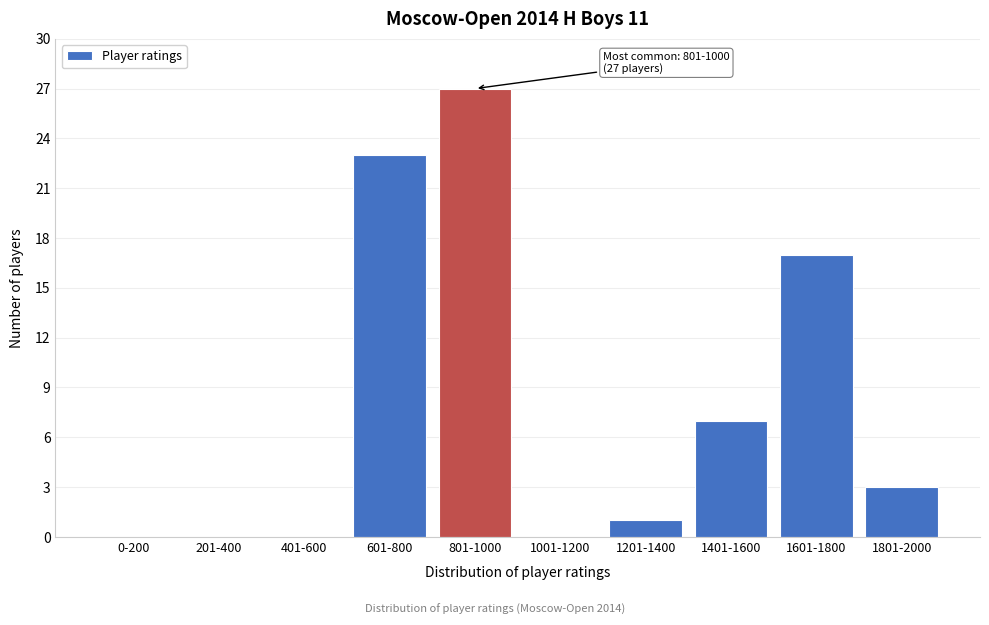

Reading left to right, transcribe all the data shown in this chart.

0-200=0	201-400=0	401-600=0	601-800=23	801-1000=27	1001-1200=0	1201-1400=1	1401-1600=7	1601-1800=17	1801-2000=3